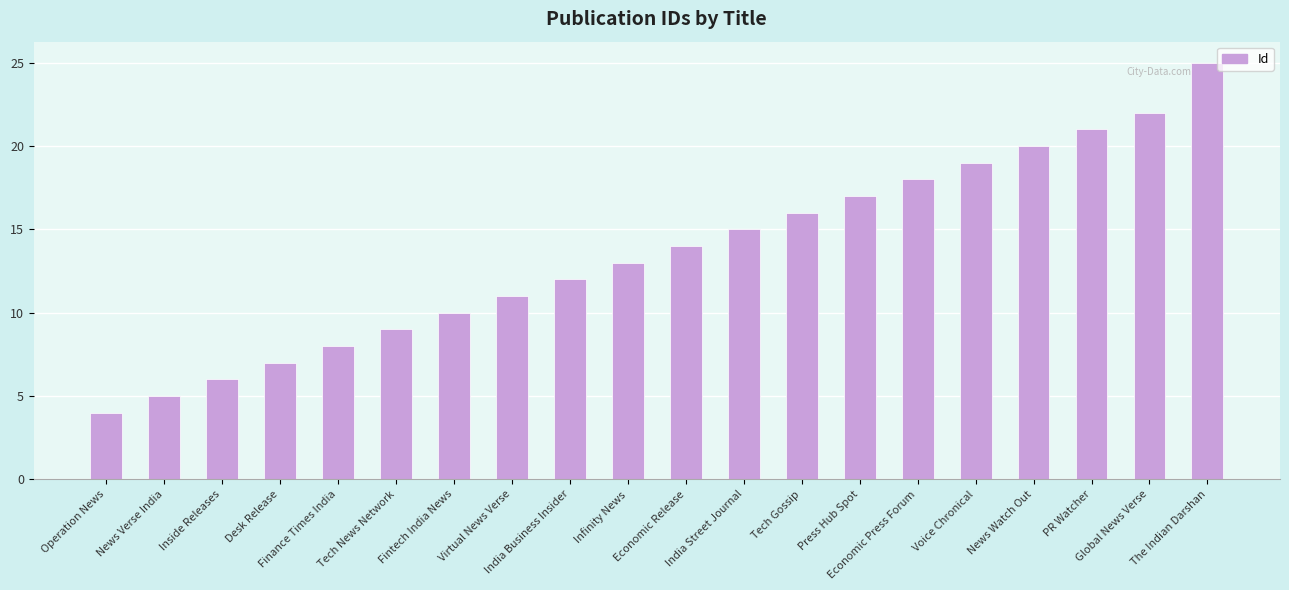

What is the maximum value shown in the chart?

25